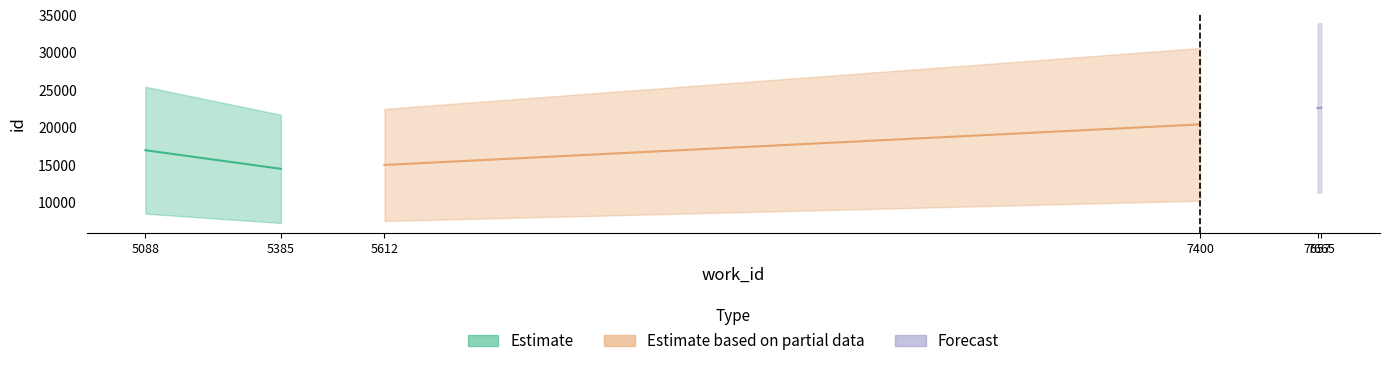

True or false: work_id and id cross at least once.

False